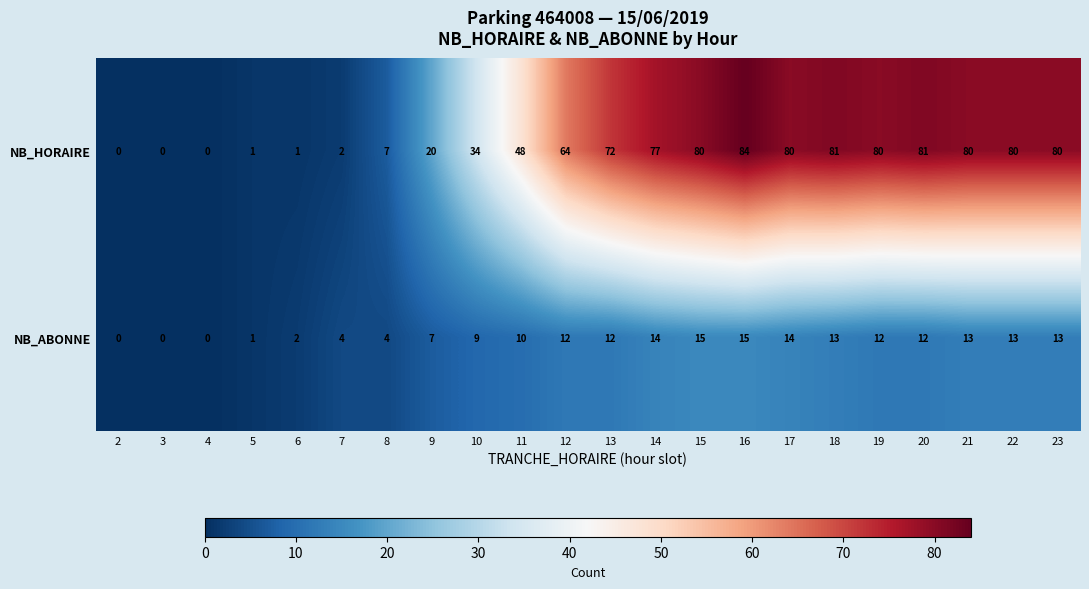

Where is NB_ABONNE nearest to the value 7?

9